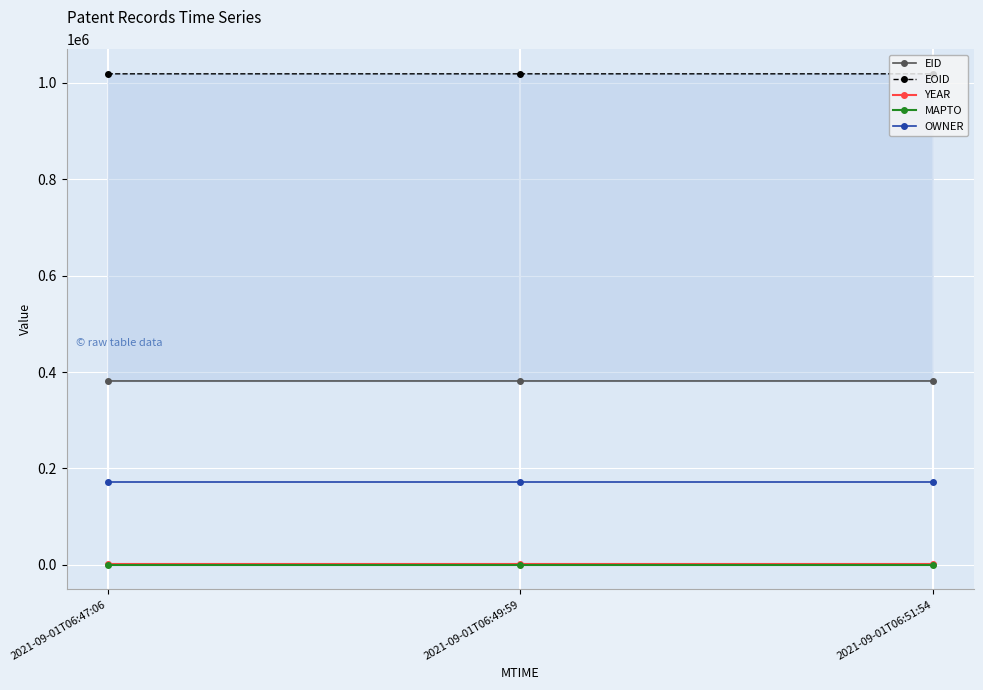

How many lines are shown in the chart?

5